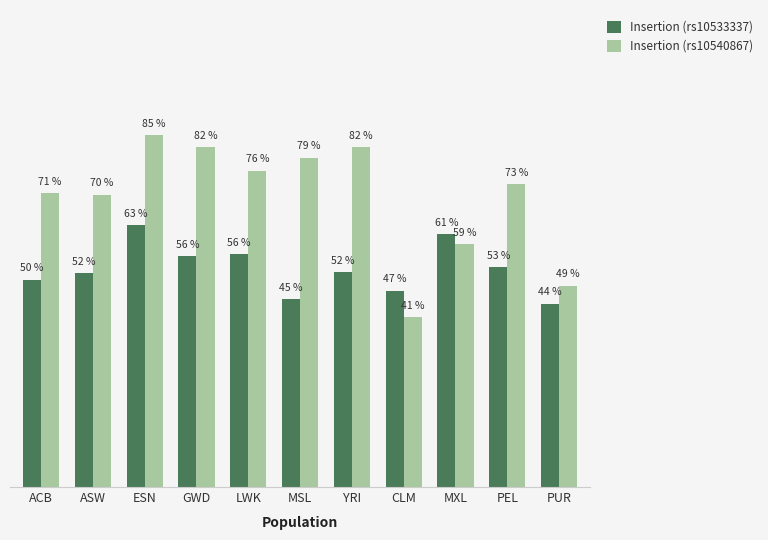

At which category does the chart reach its peak across all series?

ESN